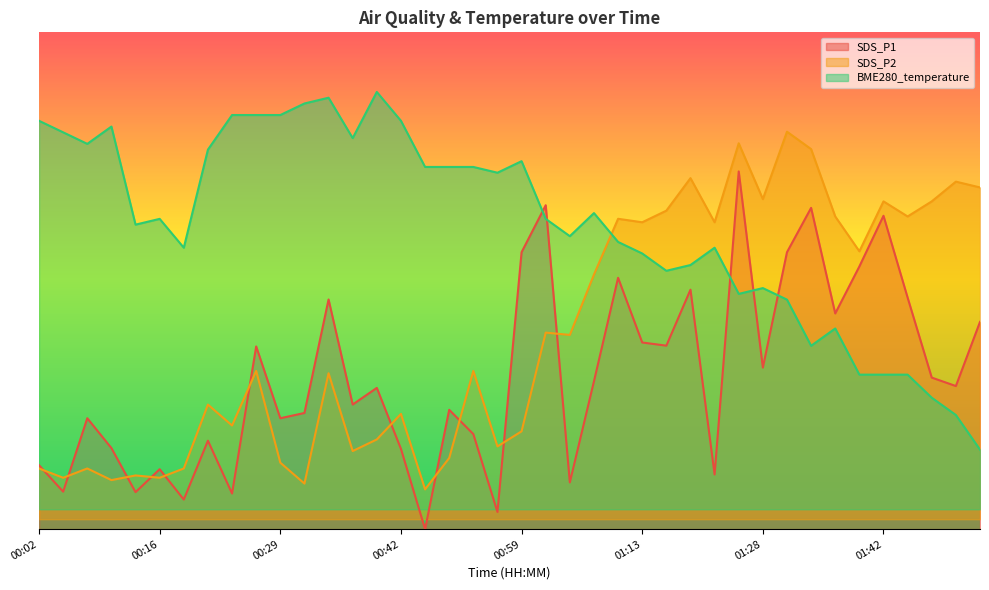

Reading left to right, what are all the values shown in this chart?

SDS_P1: 3.2	1.9	5.6	4.1	1.9	3.0	1.5	4.5	1.8	9.2	5.6	5.8	11.6	6.3	7.1	4.0	0.0	6.0	4.8	0.9	13.9	16.3	2.4	7.4	12.6	9.4	9.2	12.0	2.7	18.0	8.1	13.9	16.2	10.9	13.2	15.8	11.7	7.6	7.2	10.4
SDS_P2: 3.1	2.6	3.1	2.5	2.7	2.6	3.1	6.3	5.2	8.0	3.3	2.3	7.8	3.9	4.5	5.8	2.0	3.6	8.0	4.2	4.9	9.9	9.8	12.8	15.6	15.4	16.0	17.7	15.4	19.4	16.6	20.0	19.1	15.7	14.0	16.5	15.7	16.5	17.5	17.2
BME280_temperature: 20.5	20.0	19.4	20.3	15.3	15.6	14.2	19.1	20.8	20.8	20.8	21.4	21.7	19.7	22.0	20.5	18.2	18.2	18.2	17.9	18.5	15.6	14.7	15.9	14.5	13.9	13.0	13.3	14.2	11.8	12.1	11.5	9.2	10.1	7.8	7.8	7.8	6.6	5.7	4.0